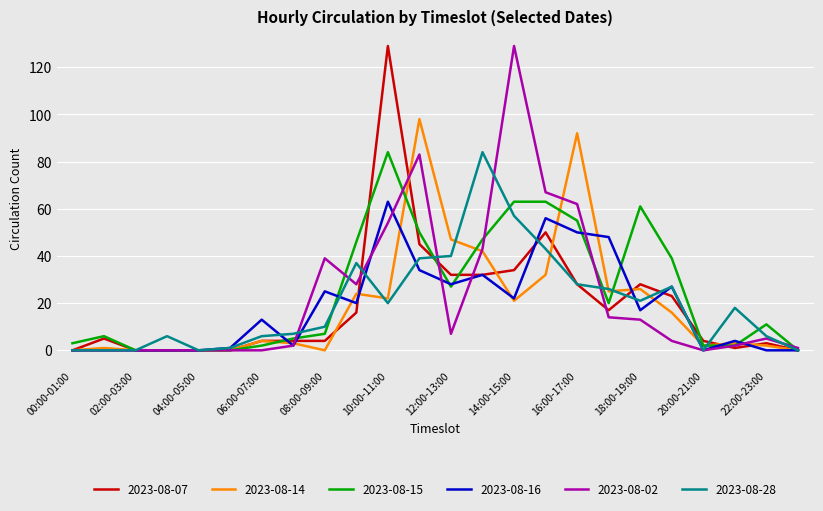

Is this an area chart (filled region under the line)?

No